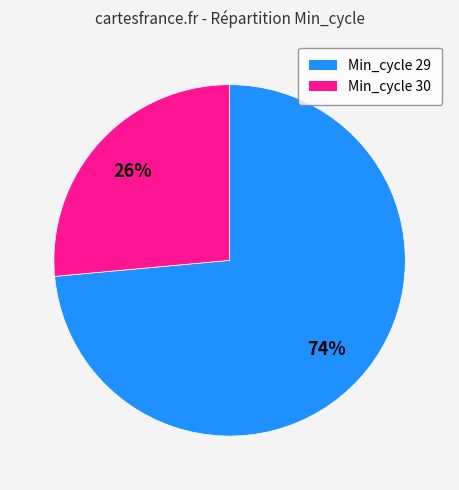

Is there a majority slice in this chart?

Yes